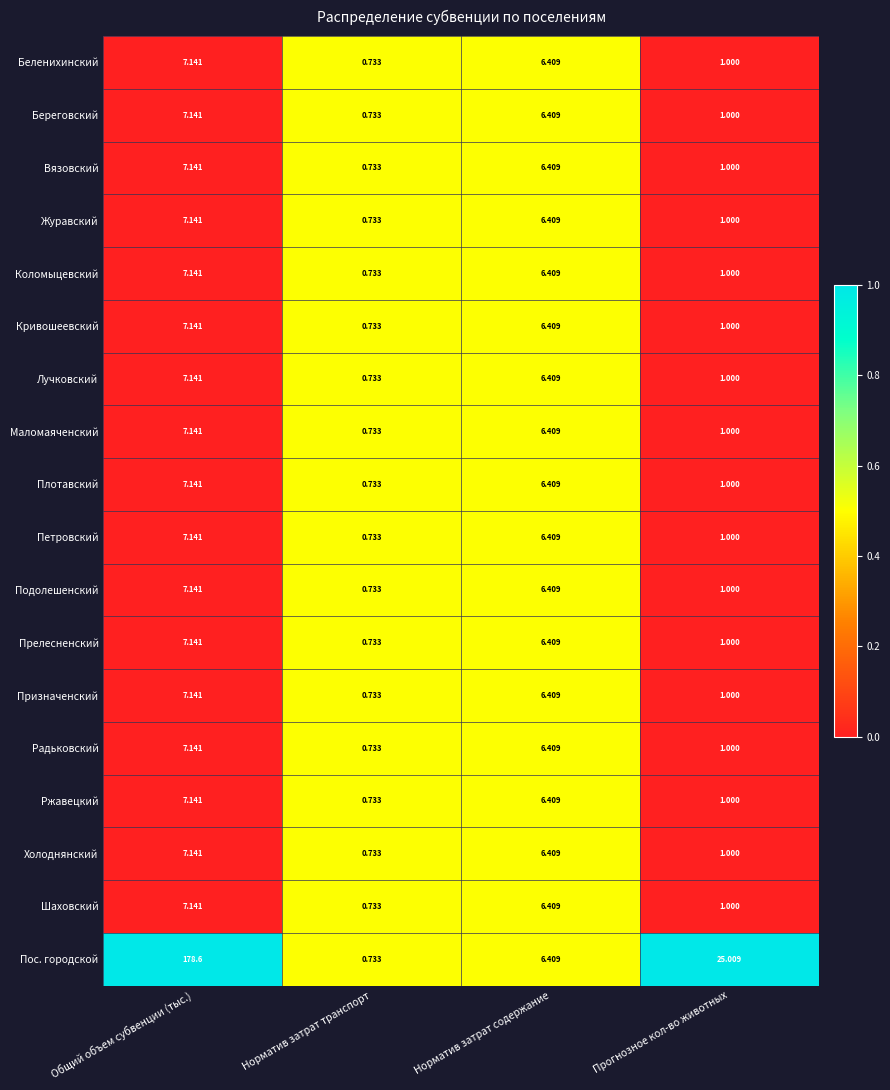

Which series has the largest total across all categories?

Пос. городской